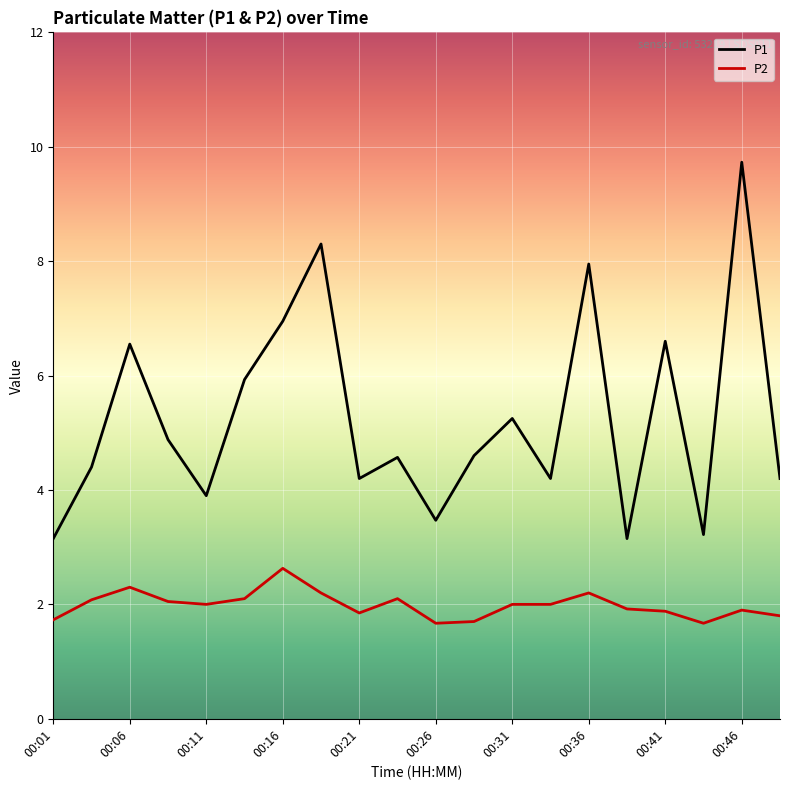

What is the difference between the maximum and minimum values in the P1 series?

6.6